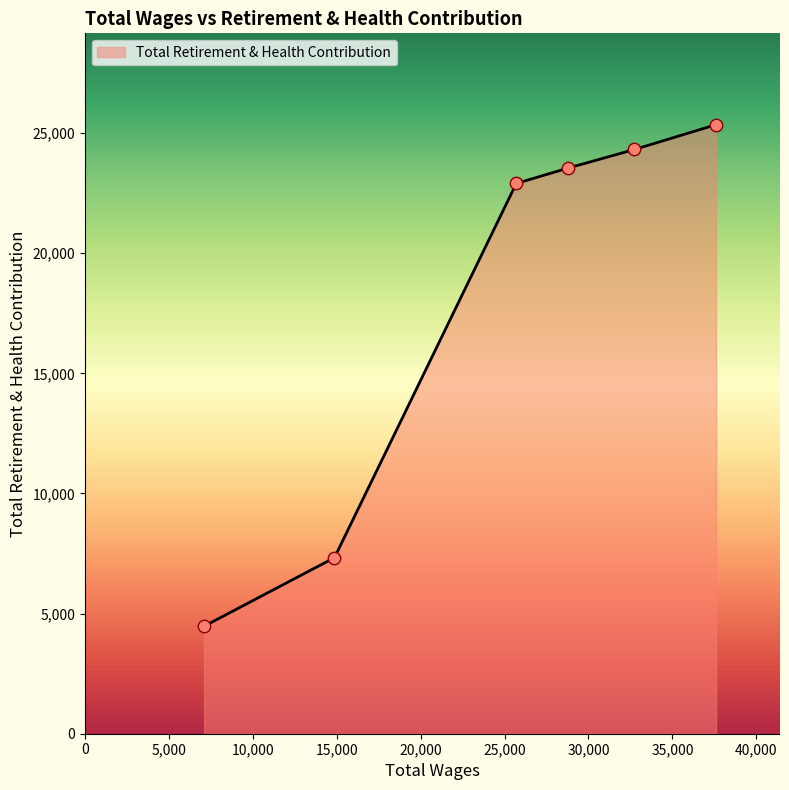

What is the maximum value shown in the chart?

25352